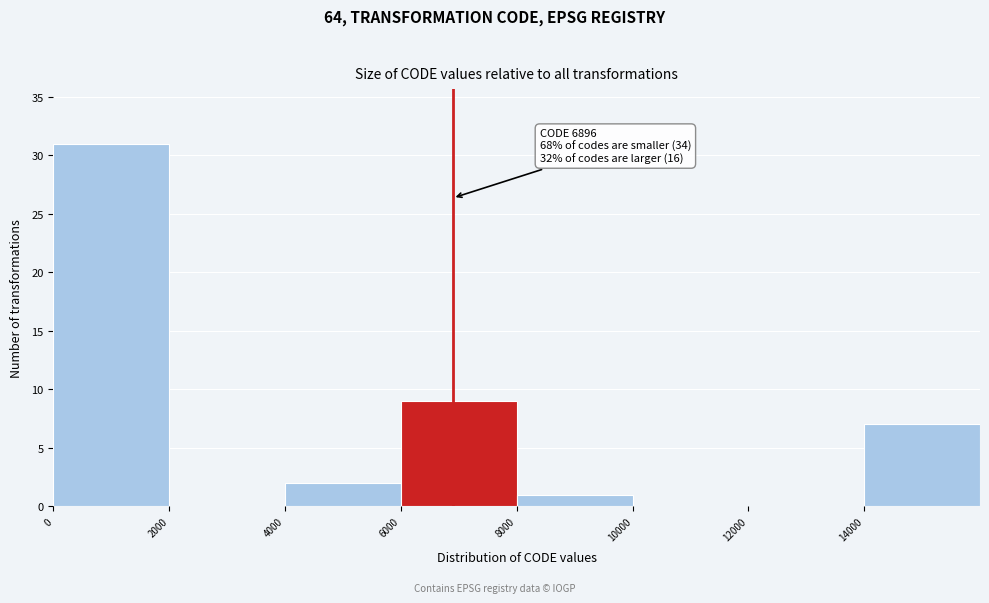

Which range on the x-axis has the tallest bar?

0 to 2000